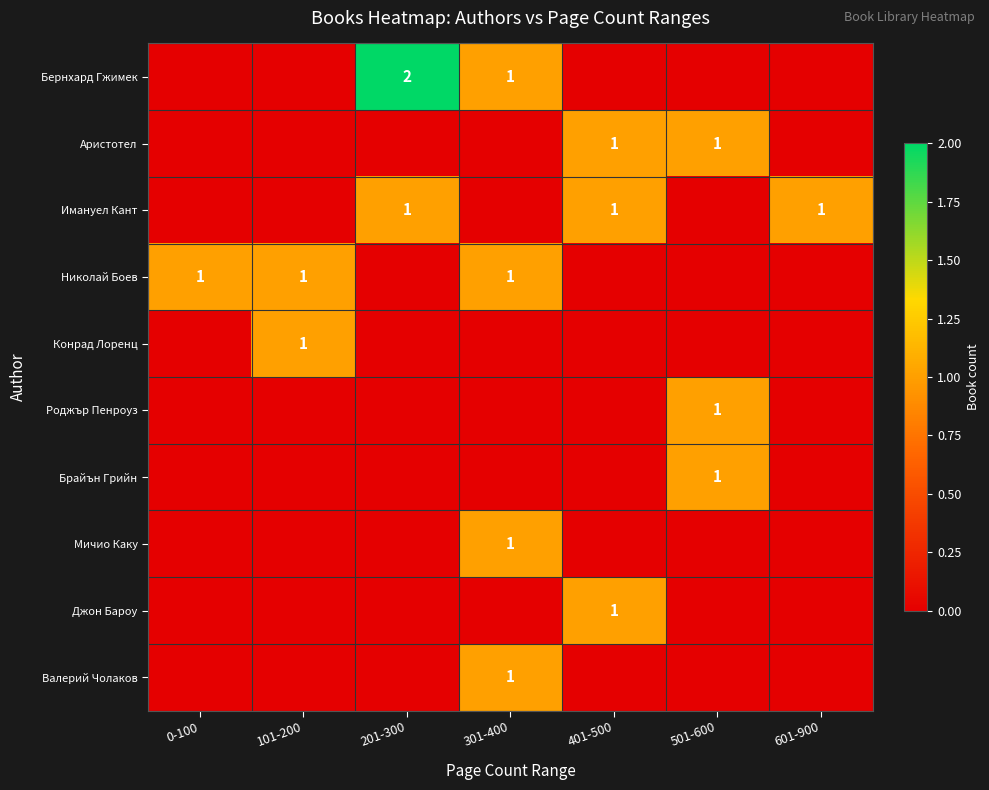

At which category does the chart reach its peak across all series?

201-300